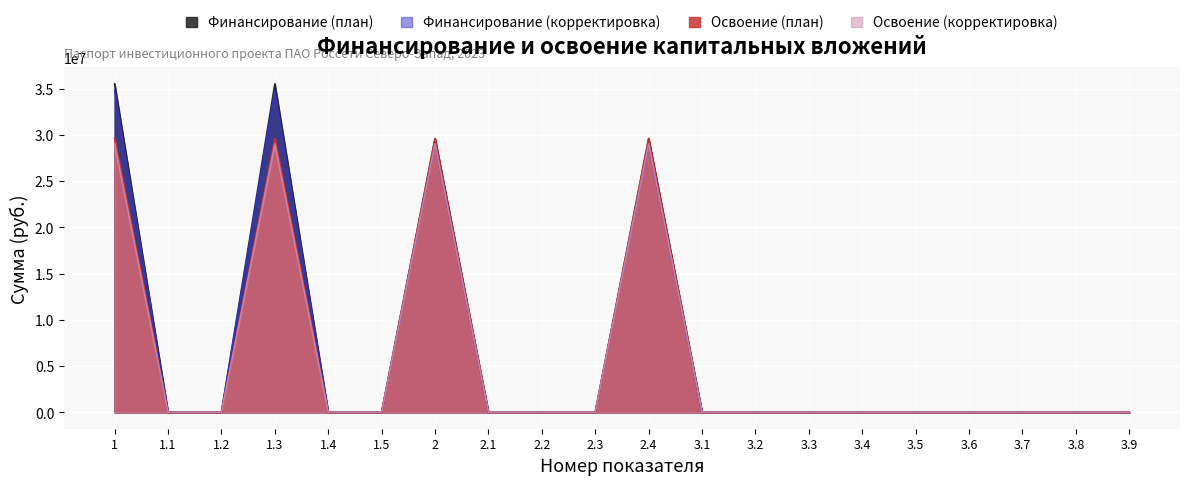

How many lines are shown in the chart?

4